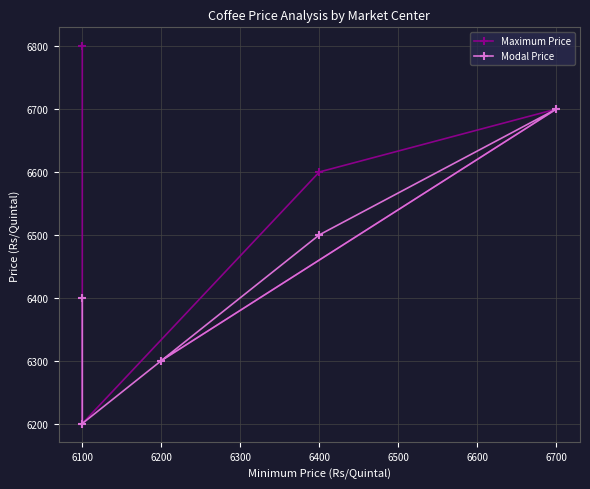

Reading left to right, extract all data points from this chart.

Maximum Price: 6800	6200	6600	6700	6300
Modal Price: 6400	6200	6500	6700	6300